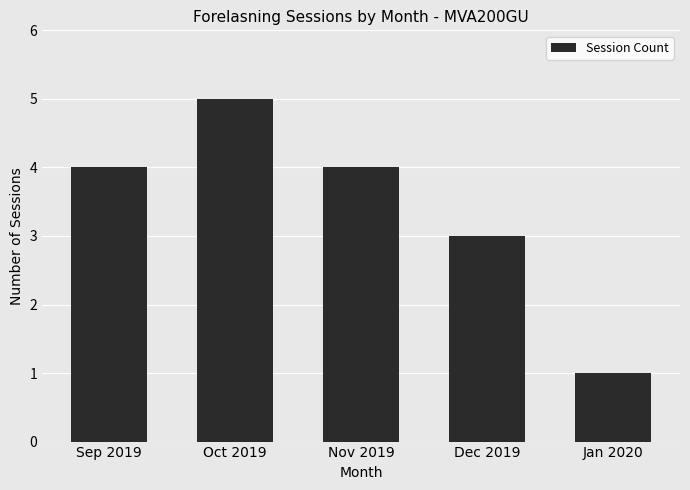

Which has a higher value, Jan 2020 or Dec 2019?

Dec 2019